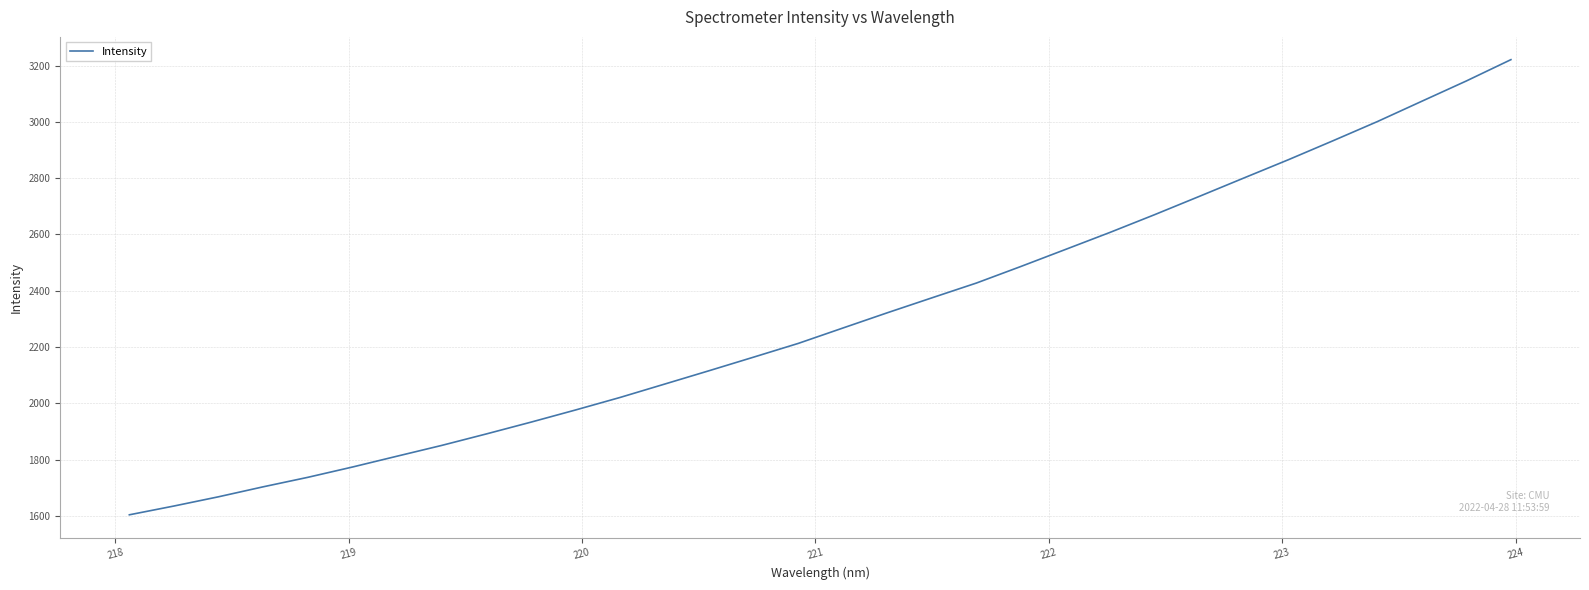

What is the smallest value displayed?

1603.6